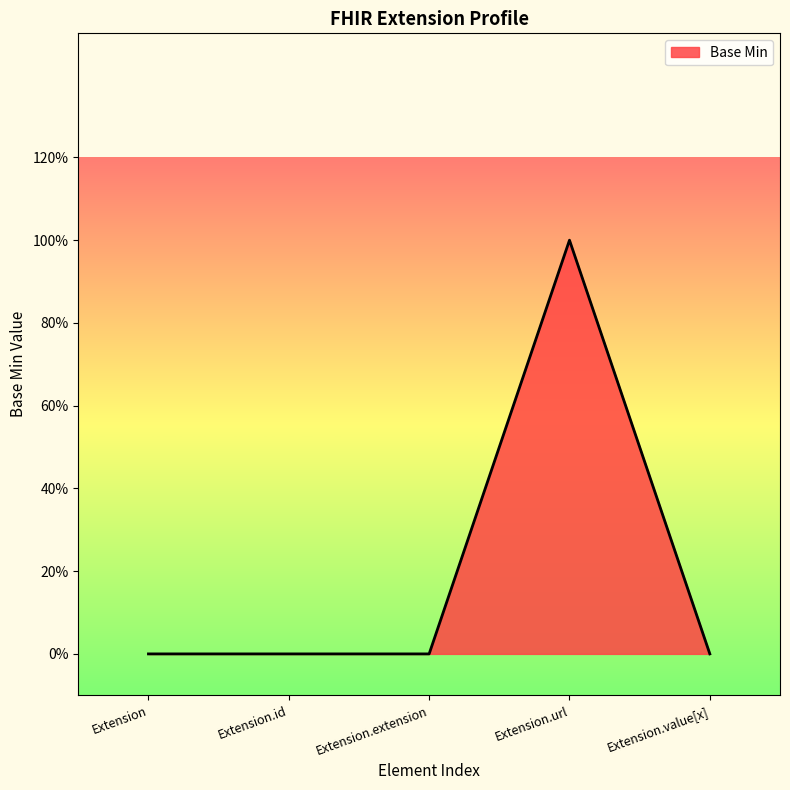

What is the label of the 5th point from the right?

Extension